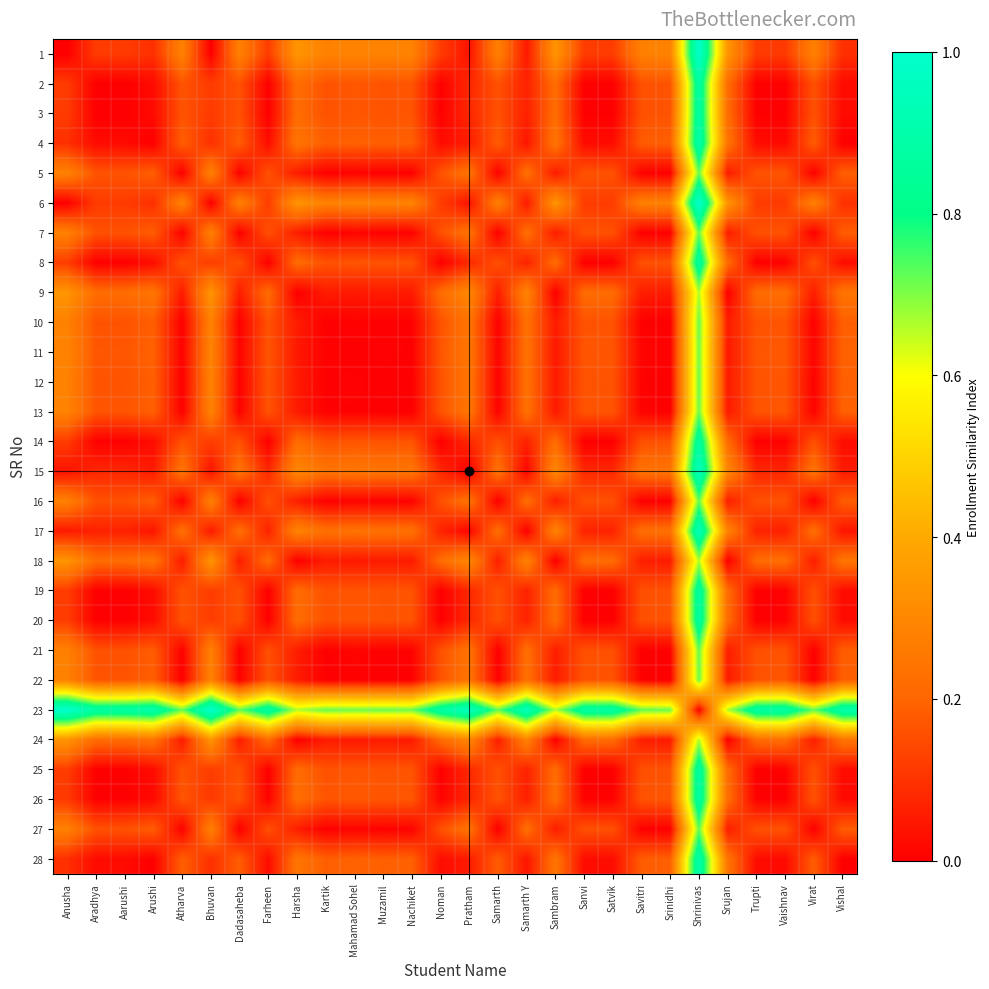

What is the total value across all series at Vaishnav?

3.7